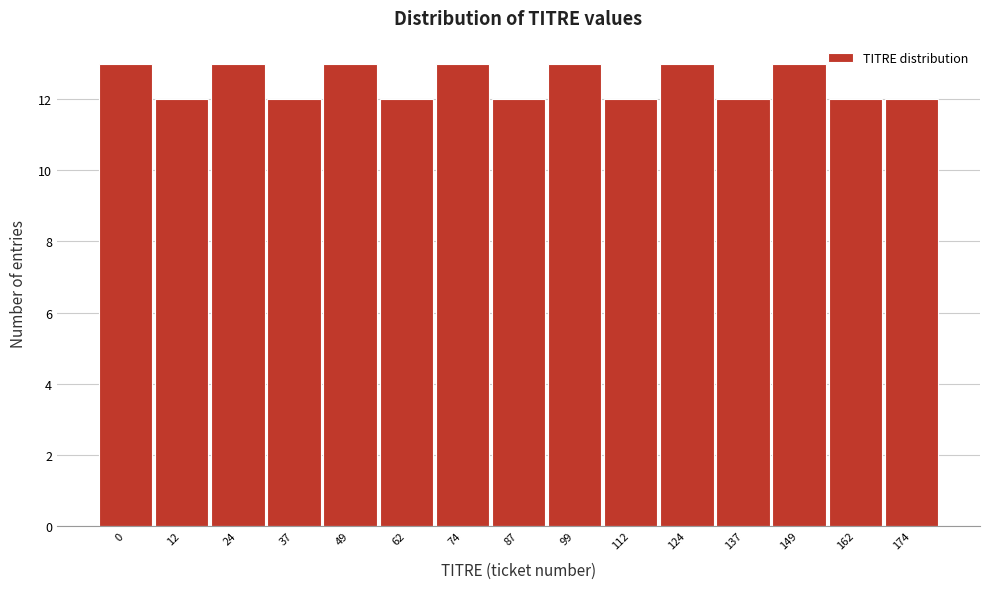

Reading left to right, what are all the values shown in this chart?

0=13	12=12	24=13	37=12	49=13	62=12	74=13	87=12	99=13	112=12	124=13	137=12	149=13	162=12	174=12